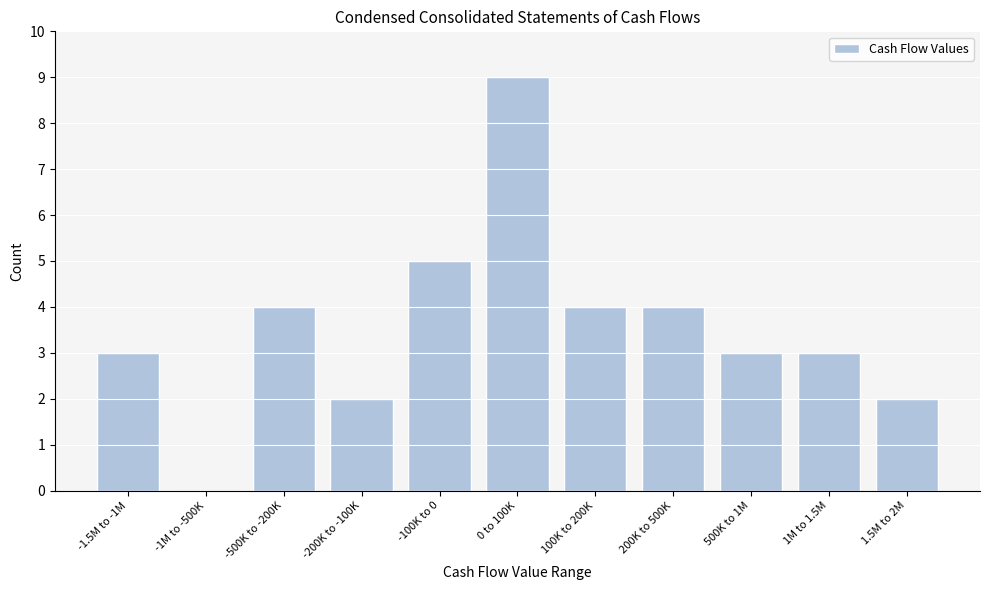

Reading left to right, transcribe all the data shown in this chart.

-1.5M to -1M=3	-1M to -500K=0	-500K to -200K=4	-200K to -100K=2	-100K to 0=5	0 to 100K=9	100K to 200K=4	200K to 500K=4	500K to 1M=3	1M to 1.5M=3	1.5M to 2M=2